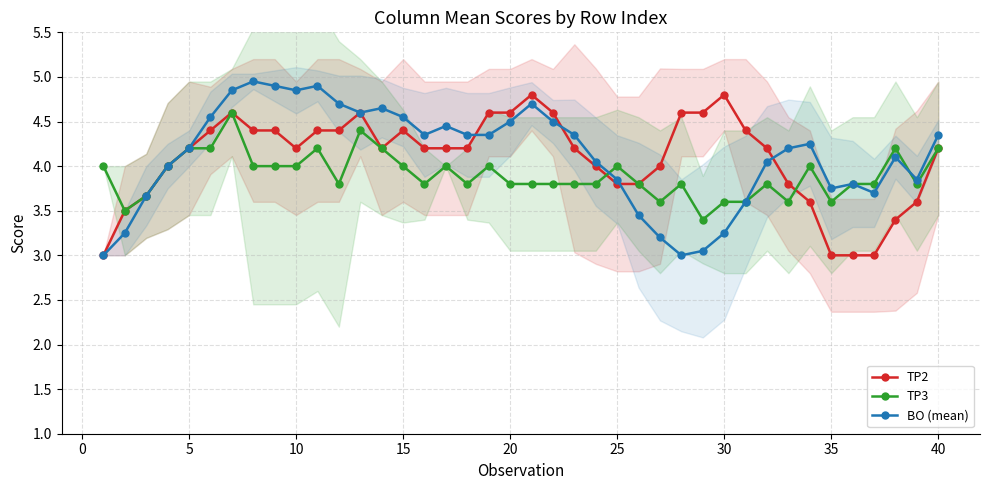

True or false: TP3 has a value of 4.2 at 40.

True